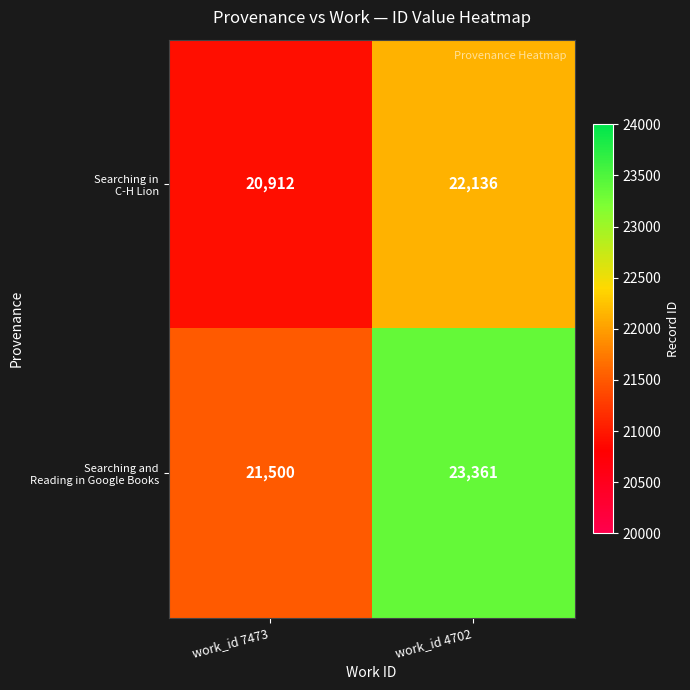

At which category does the chart reach its peak across all series?

work_id 4702